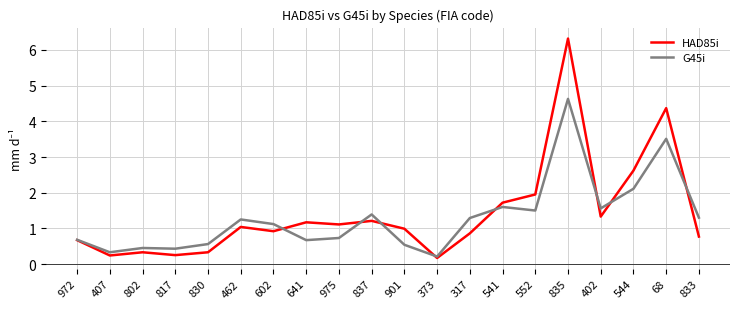

What is the highest value of the HAD85i series?

6.3